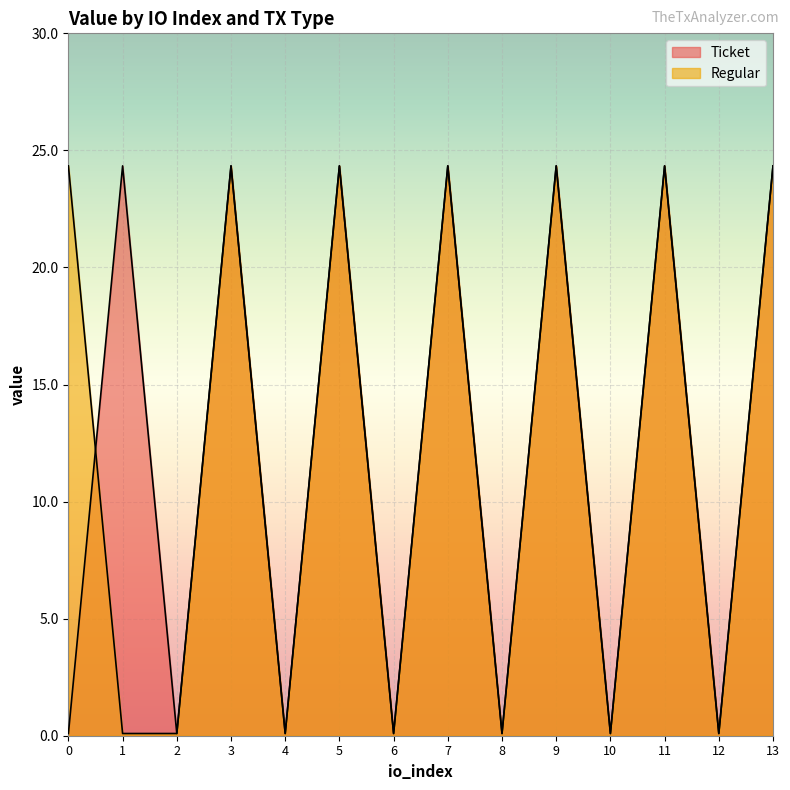

How many series are shown in this chart?

2